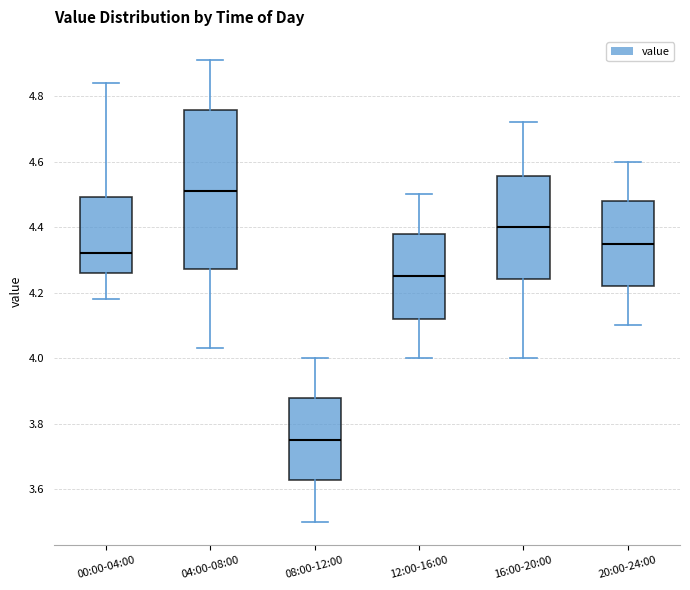

Where does the median line of the box for 08:00-12:00 sit on the y-axis? The values are not printed on the chart, so give them approximately, as read against the axis.

3.76